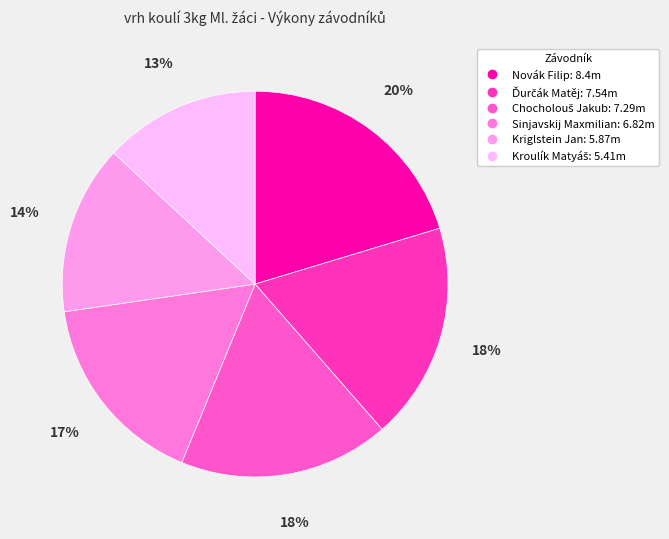

Combined, what portion of the pie is Novák Filip and Kriglstein Jan?

34.5%